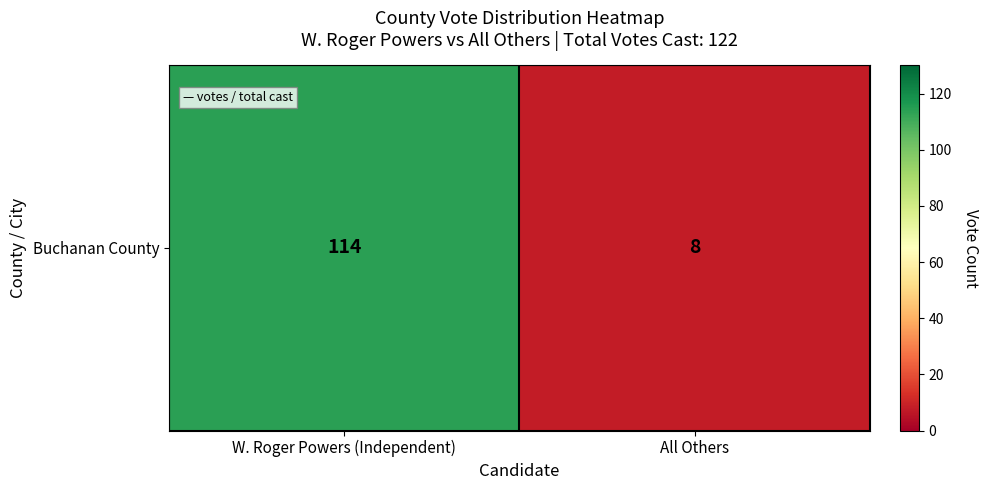

List the labels in order of value, largest first.

W. Roger Powers (Independent), All Others